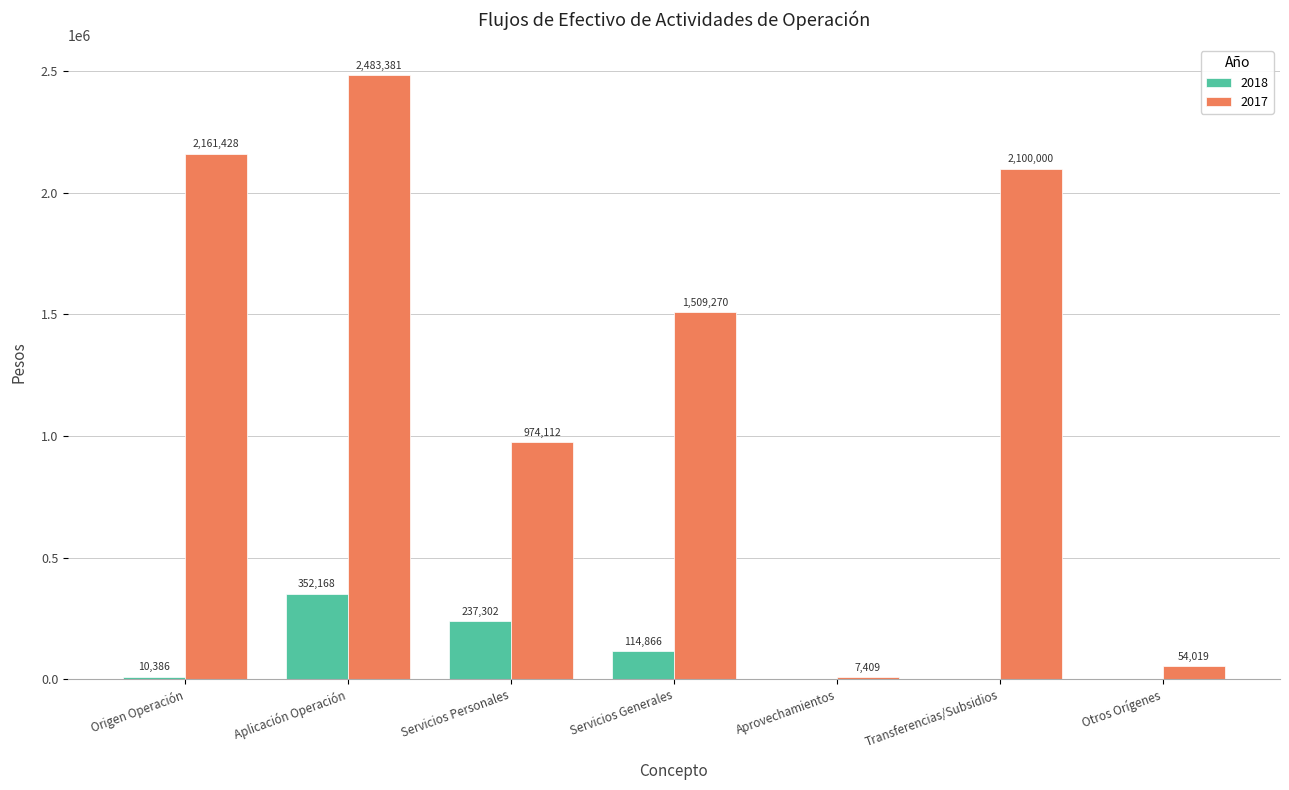

At which category is the sum across all series the highest?

Aplicación Operación